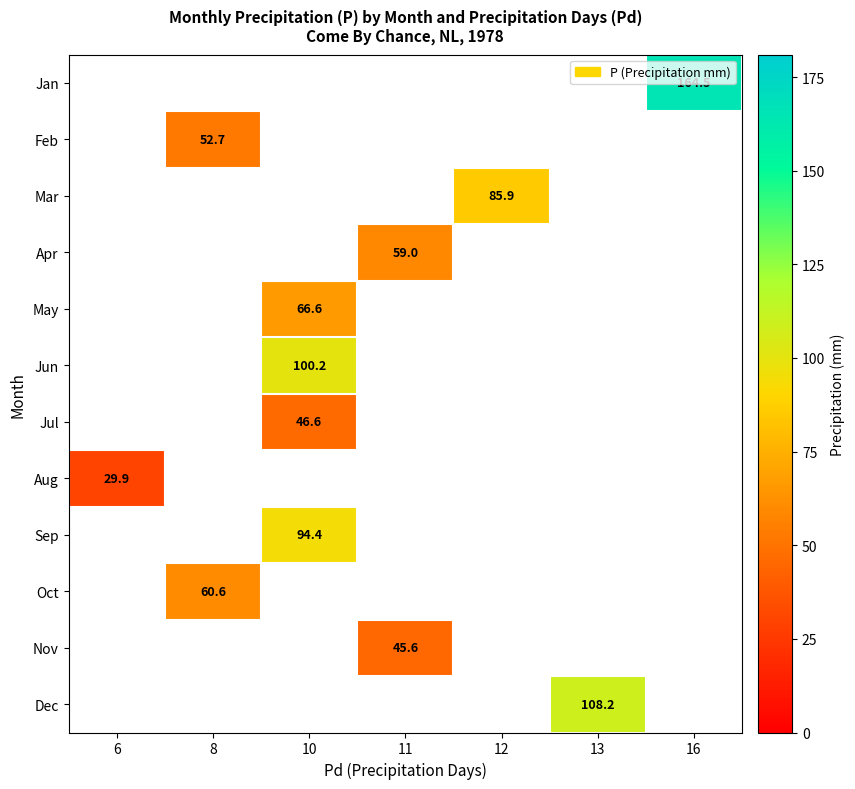

True or false: Aug has a value of 29.9 at 6.

True